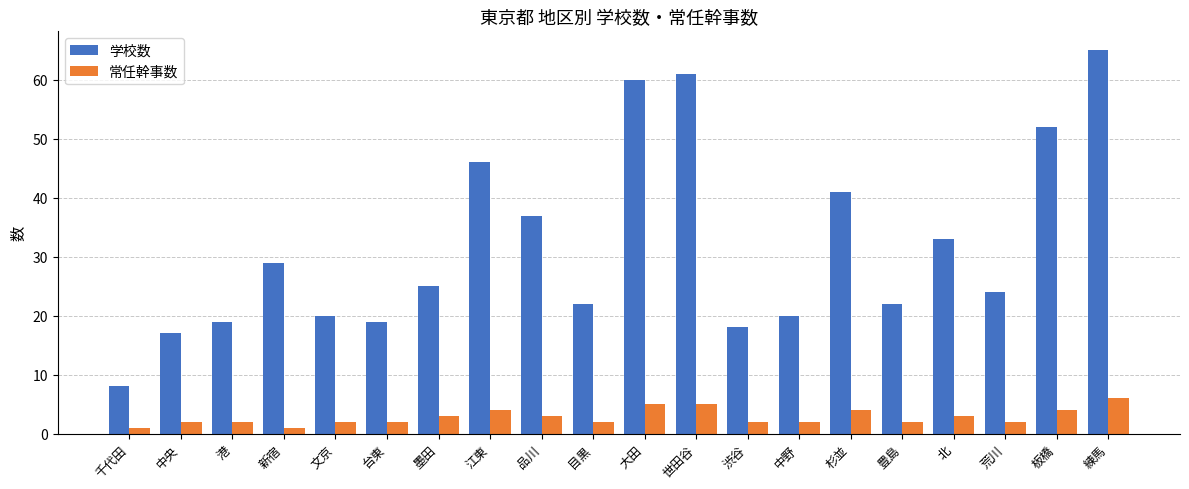

How many data points in 学校数 are less than 25?

10